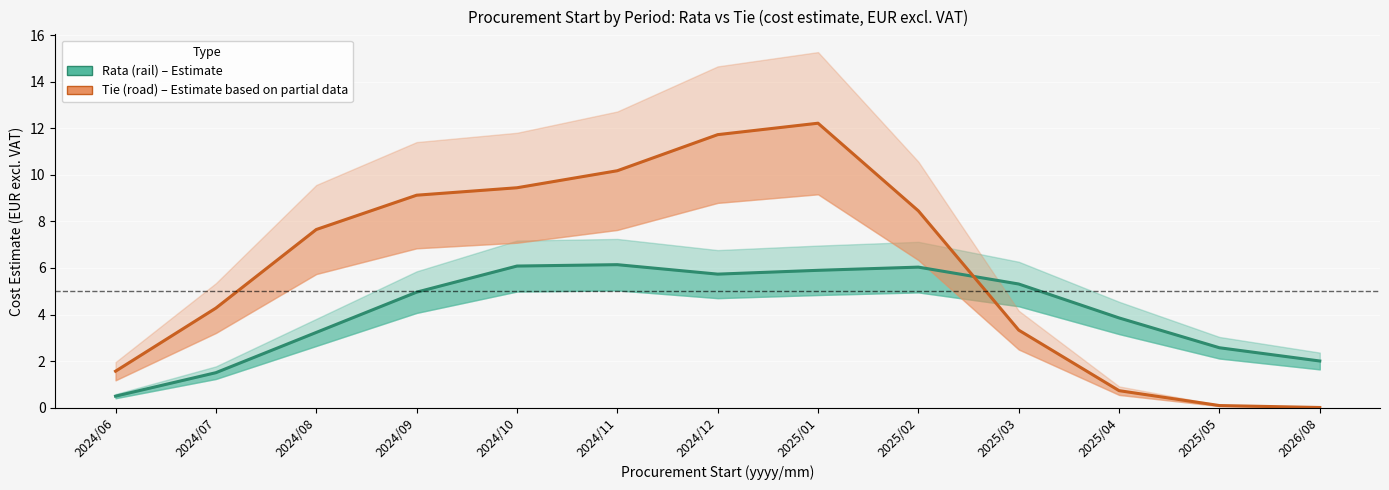

At which category does the chart reach its minimum across all series?

2026/08